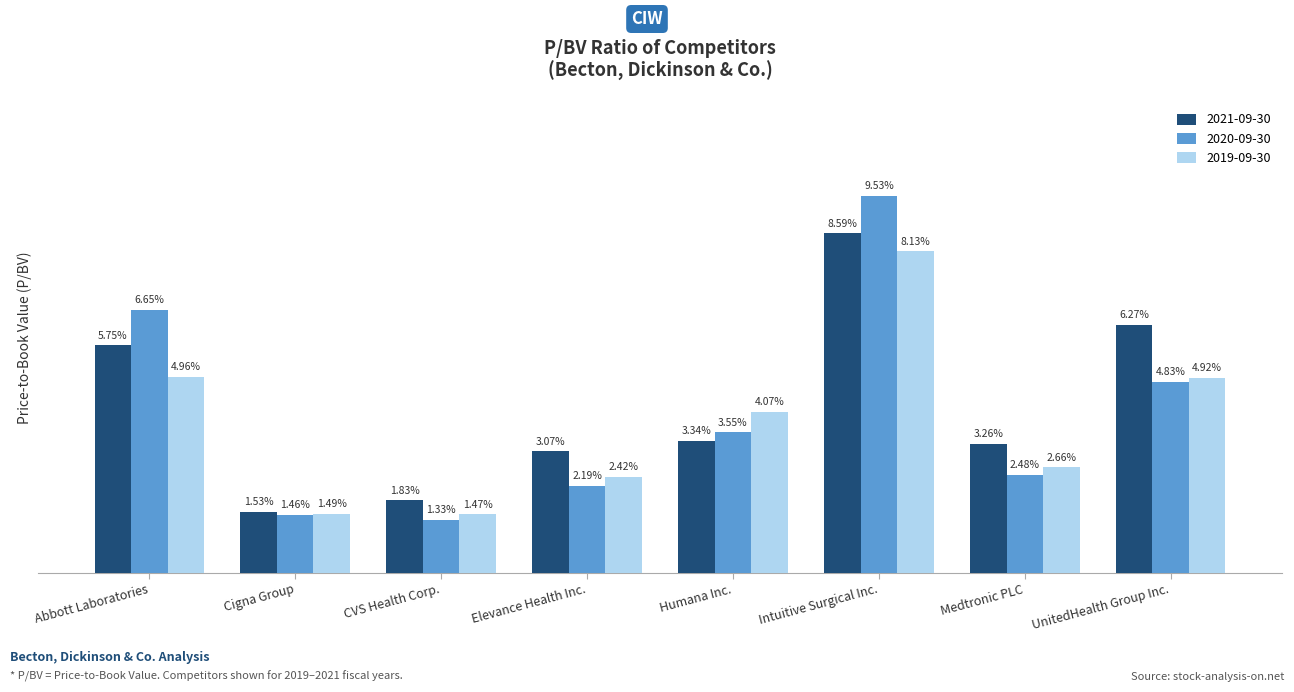

What is the label of the 8th bar from the right?

Abbott Laboratories